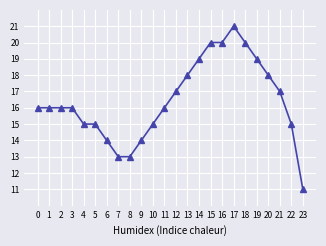

Reading right to left, transcribe all the data shown in this chart.

11	15	17	18	19	20	21	20	20	19	18	17	16	15	14	13	13	14	15	15	16	16	16	16